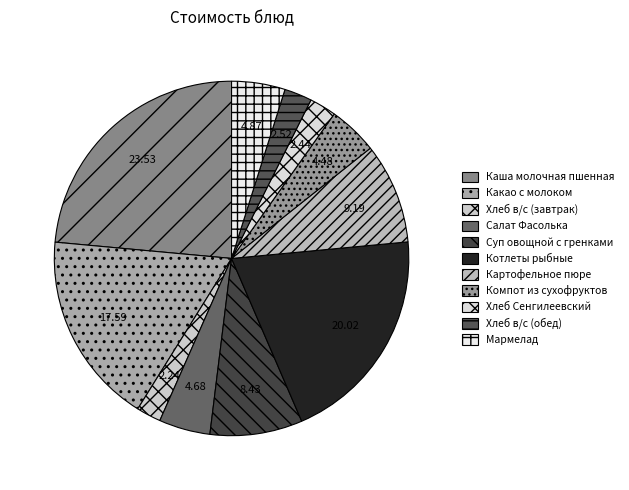

How many slices are in this pie chart?

11